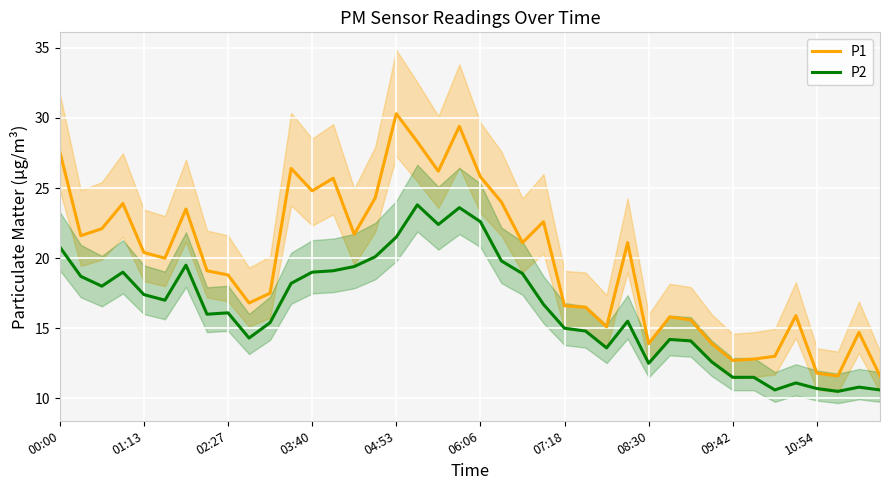

True or false: P2 and P1 intersect in this chart.

False